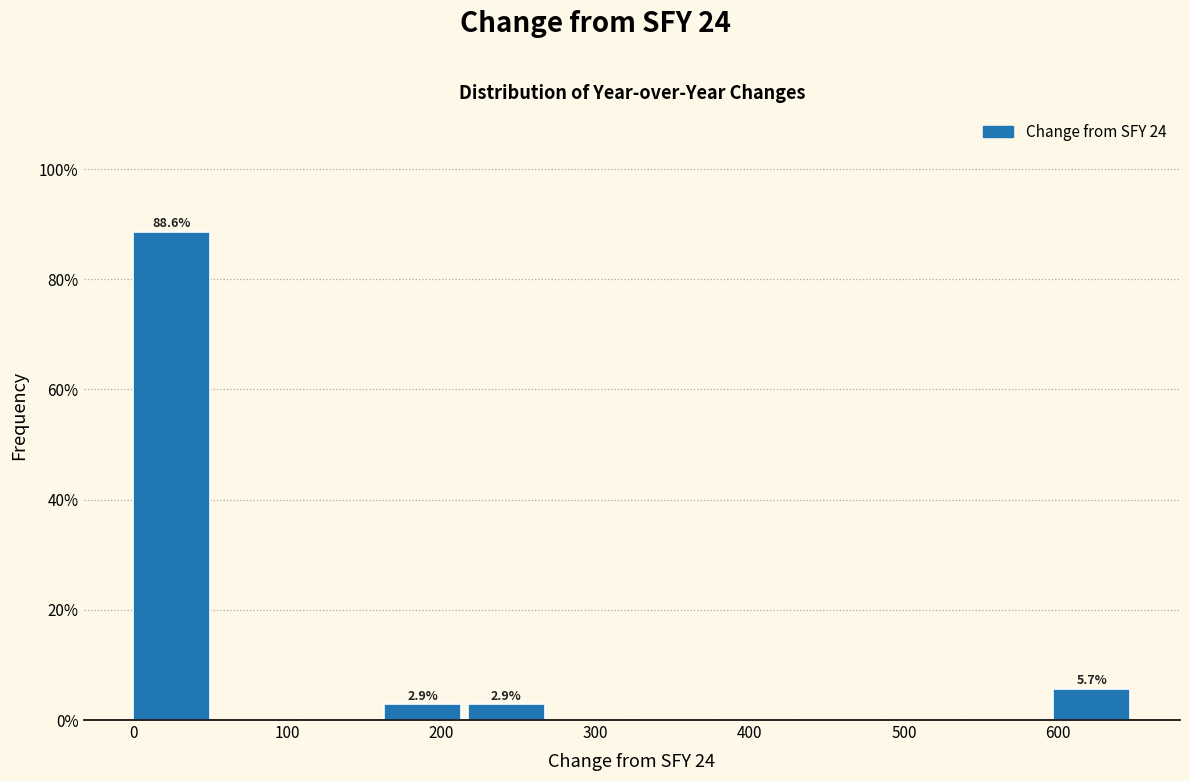

Over which range of the x-axis is the bar tallest?

0 to 50